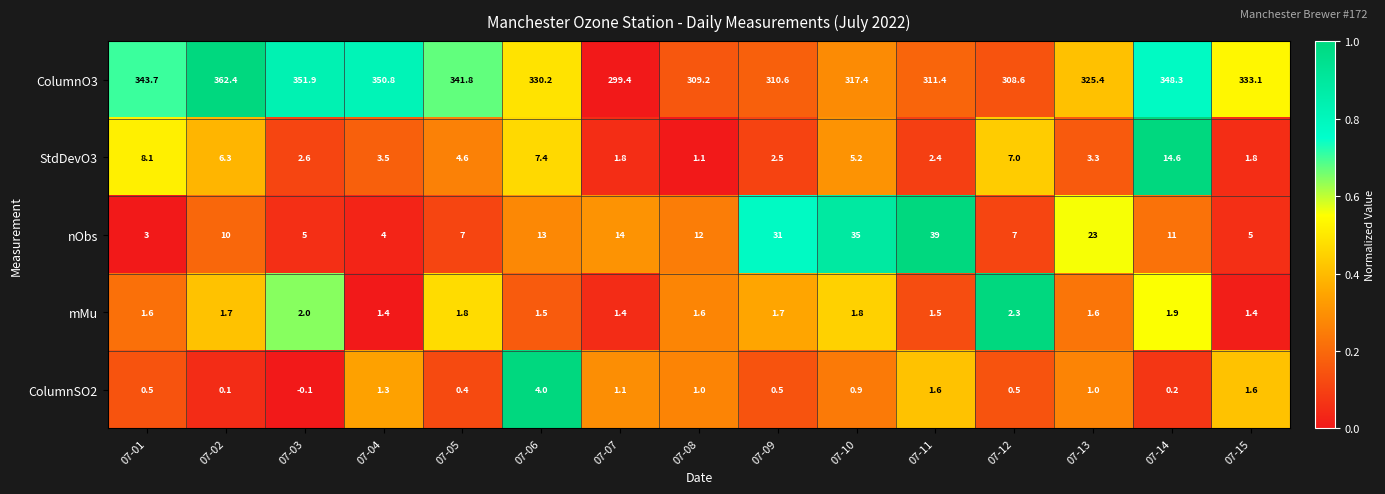

At which label is nObs closest to 21?

07-13